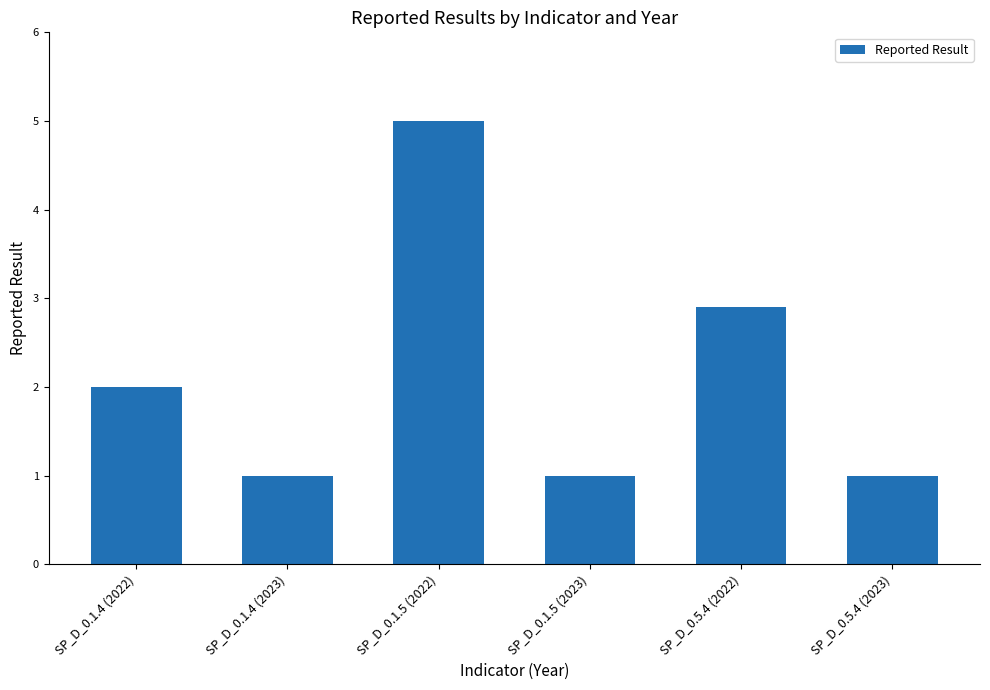

What is the ratio of the value at SP_D_0.1.4 (2023) to the value at SP_D_0.5.4 (2022)?

0.3